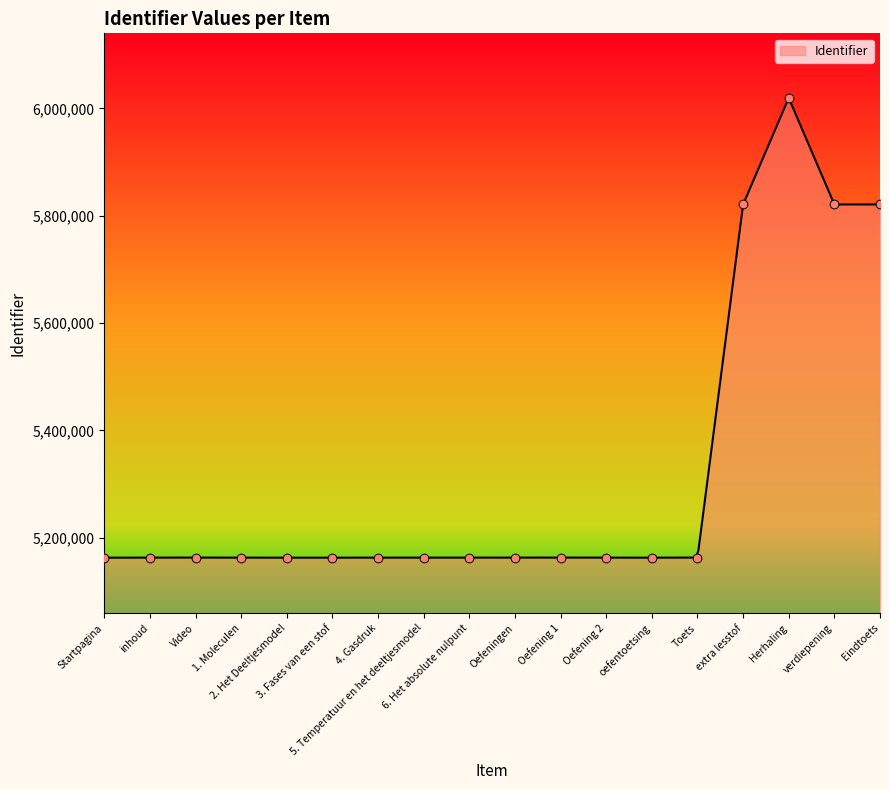

Between 6. Het absolute nulpunt and Eindtoets, which is larger?

Eindtoets